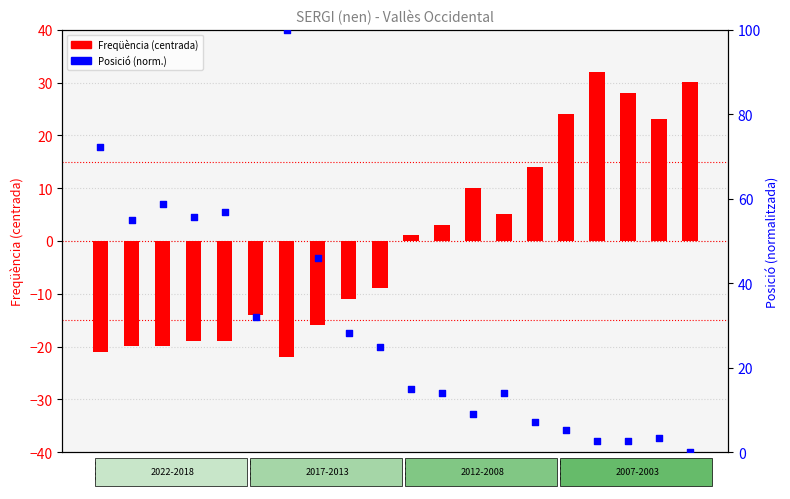

At how many categories does at least one series exceed 43?

7